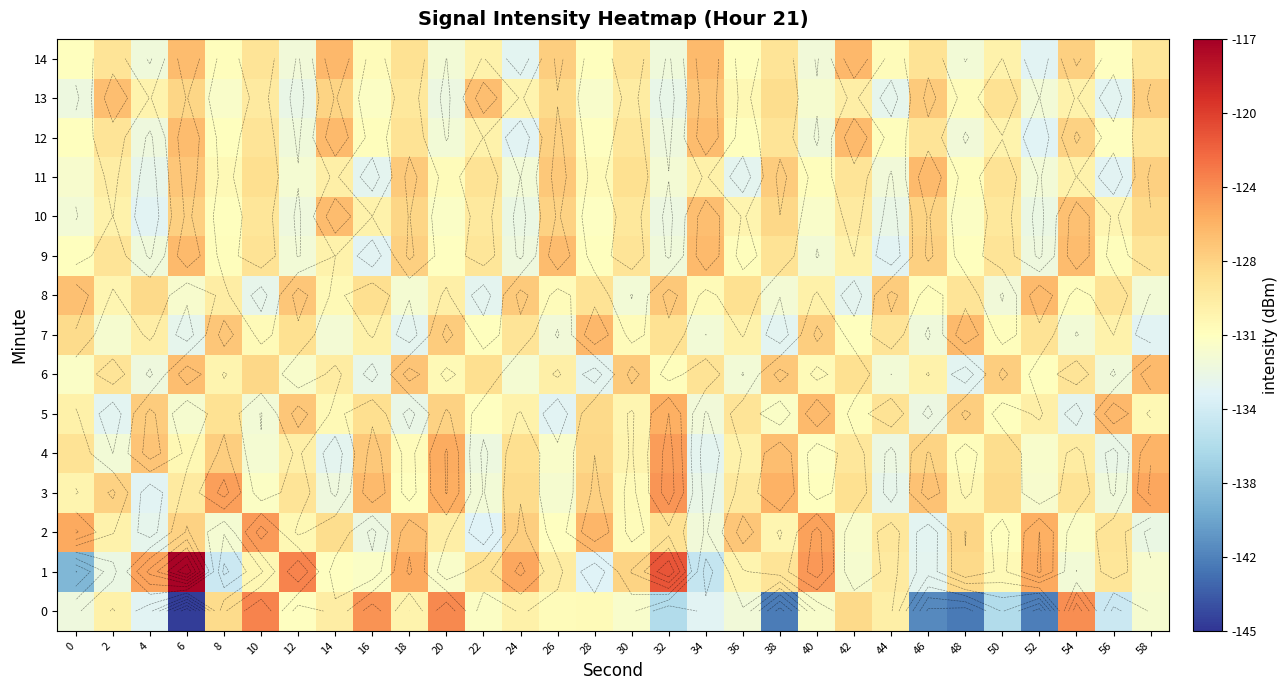

Between 6 and 2, which is larger?

2